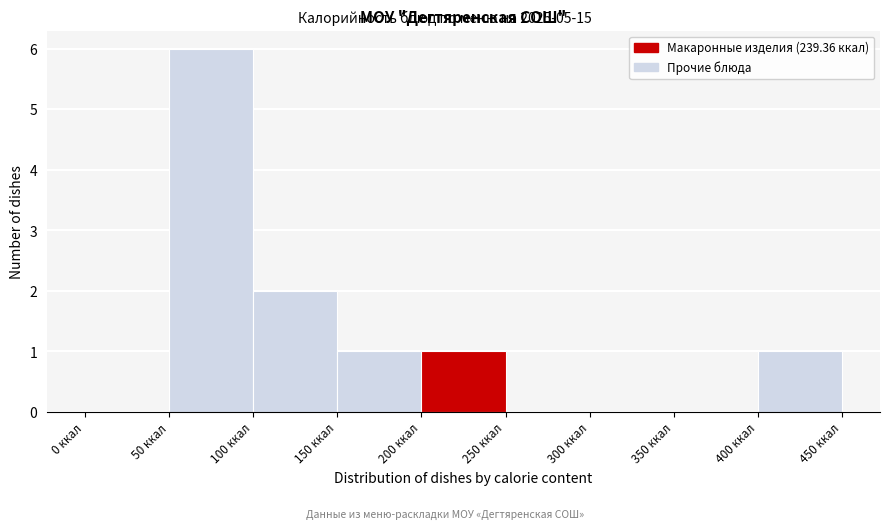

Reading left to right, list every bar in this chart as the range it spans on the x-axis followed by its height. The values are not printed on the chart, so give them approximately, as read against the axis.

0 to 50: 0
50 to 100: 6
100 to 150: 2
150 to 200: 1
200 to 250: 1
250 to 300: 0
300 to 350: 0
350 to 400: 0
400 to 450: 1